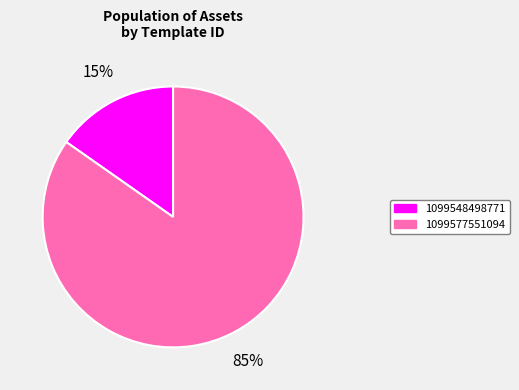

Between 1099548498771 and 1099577551094, which is larger?

1099577551094